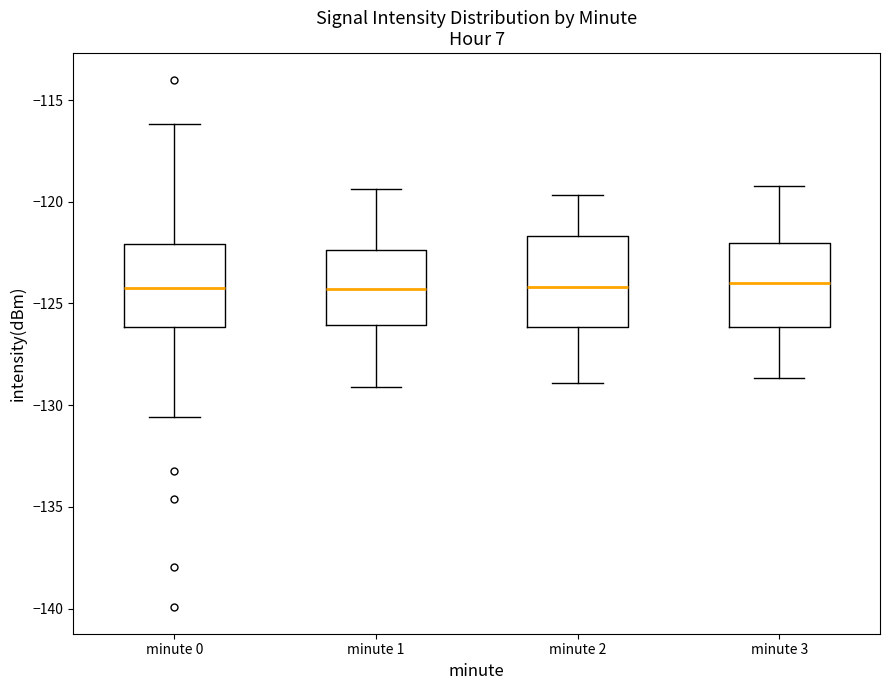

Reading left to right, read every box against the y-axis: the position of its median line, the range the box covers, and the ends of its whiskers. The values are not printed on the chart, so give them approximately, as read against the axis.

minute 0: median -124.0, box -126.0 to -122.0, whiskers -130.5 to -116.0
minute 1: median -124.5, box -126.0 to -122.5, whiskers -129.0 to -119.5
minute 2: median -124.0, box -126.0 to -121.5, whiskers -129.0 to -119.5
minute 3: median -124.0, box -126.0 to -122.0, whiskers -128.5 to -119.0